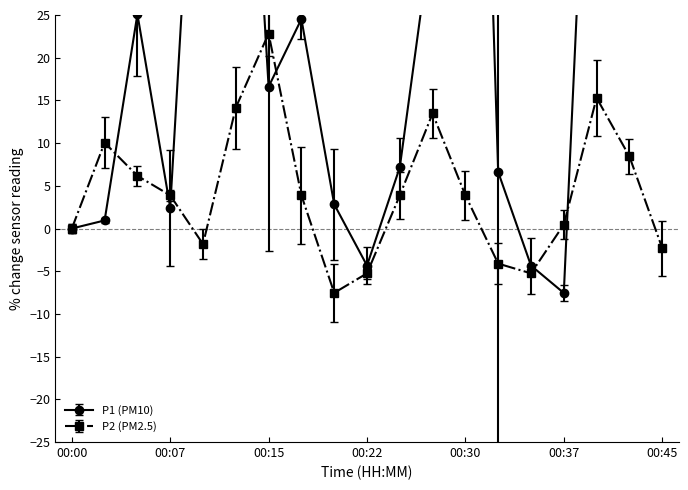

Does the chart have visible grid lines?

No